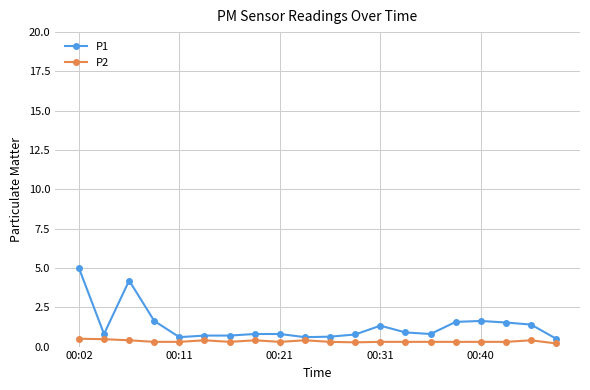

Rank the series by their maximum value, from highest to lowest.

P1, P2